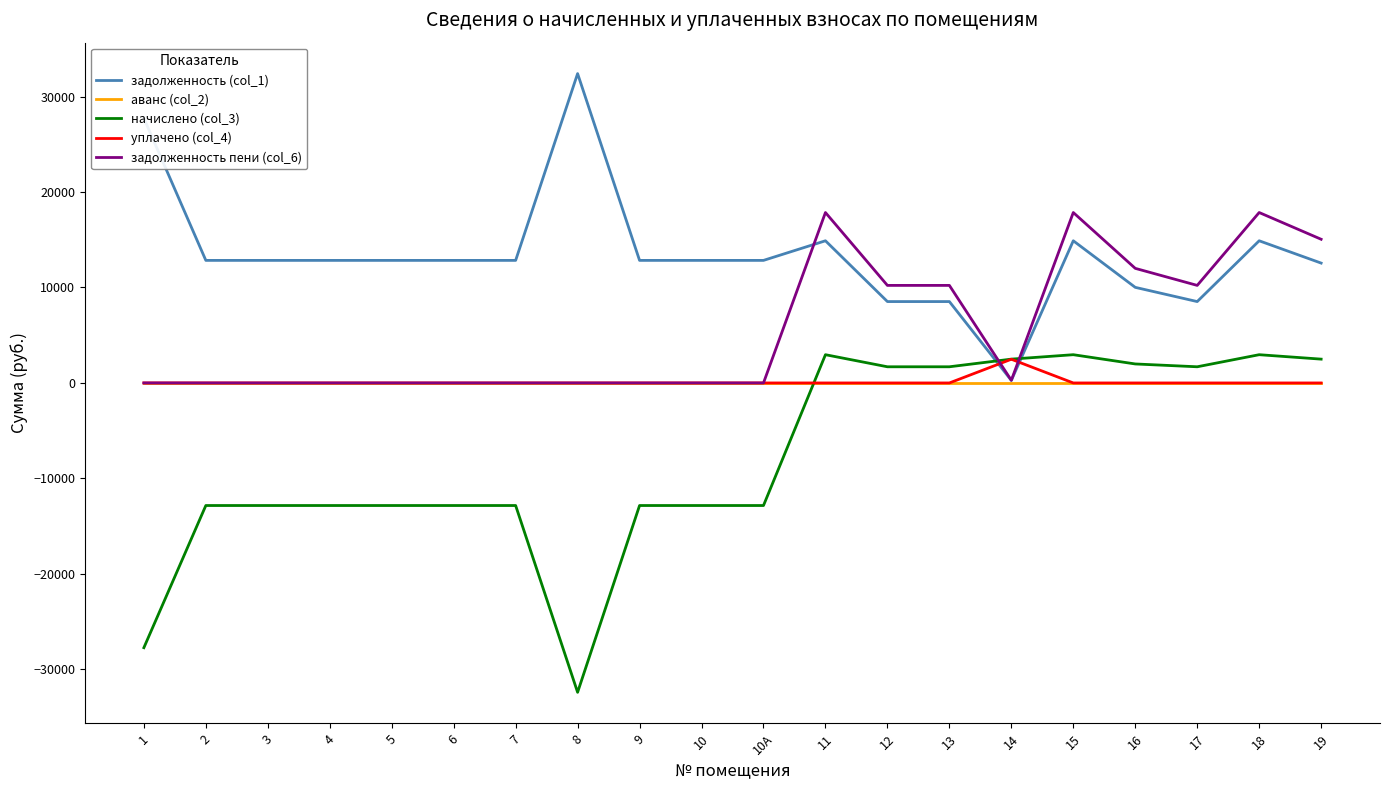

What is the difference between the maximum and minimum values in the задолженность (col_1) series?

32142.1